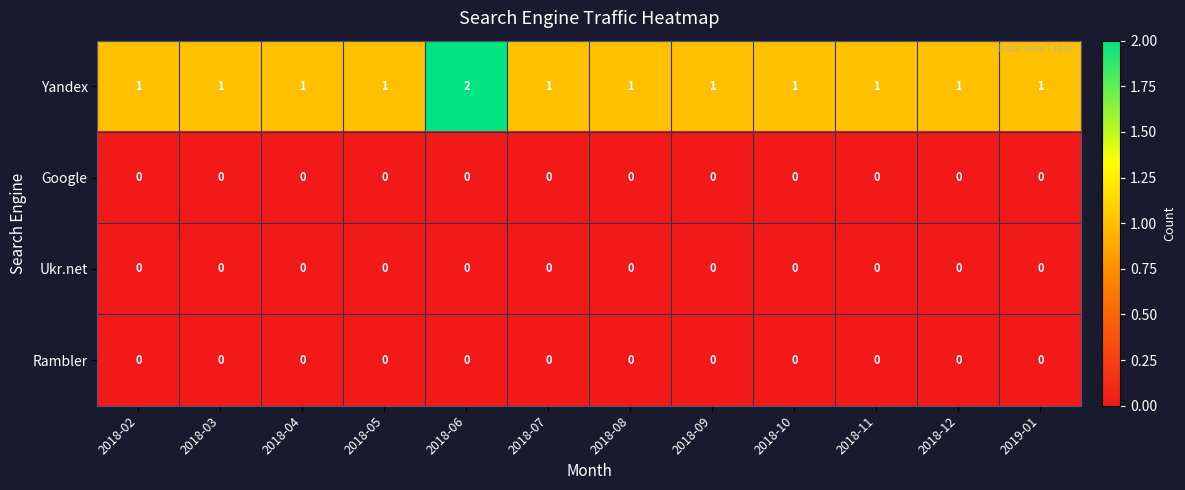

Which label corresponds to the largest value in the chart?

2018-06